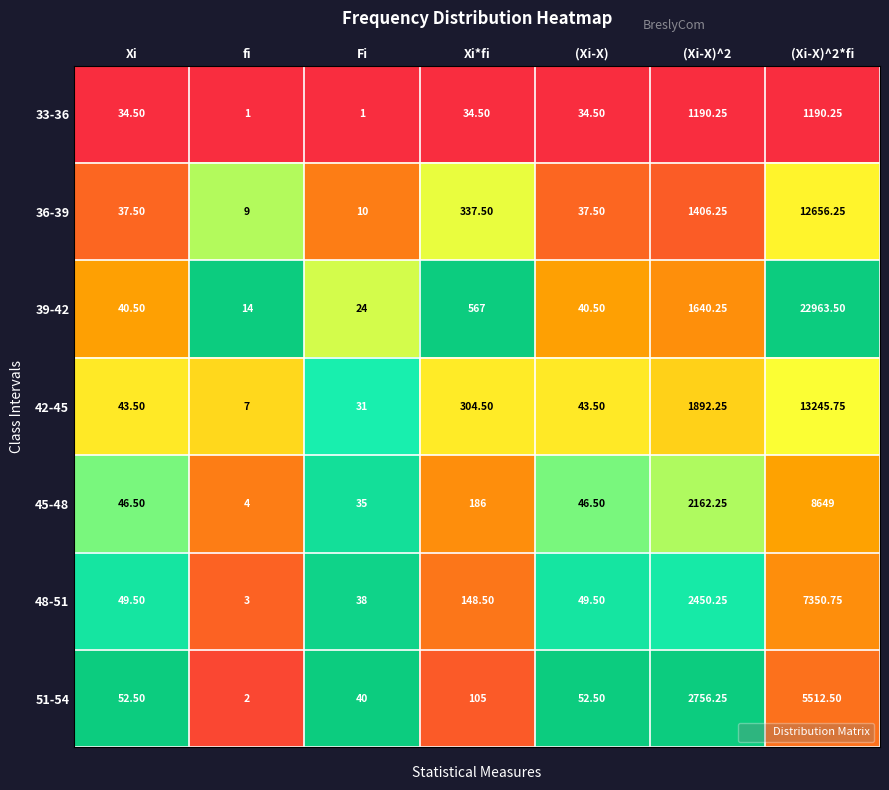

Where does the 33-36 series first go above 34?

Xi